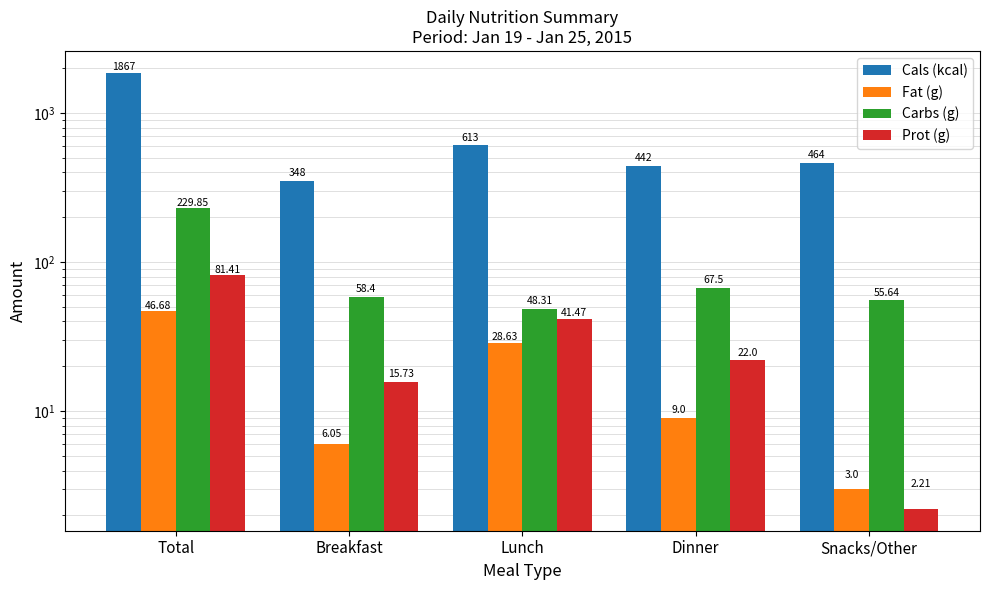

Reading left to right, list all the values displayed in this chart.

Cals (kcal): 1867.0	348.0	613.0	442.0	464.0
Fat (g): 46.7	6.0	28.6	9.0	3.0
Carbs (g): 229.8	58.4	48.3	67.5	55.6
Prot (g): 81.4	15.7	41.5	22.0	2.2